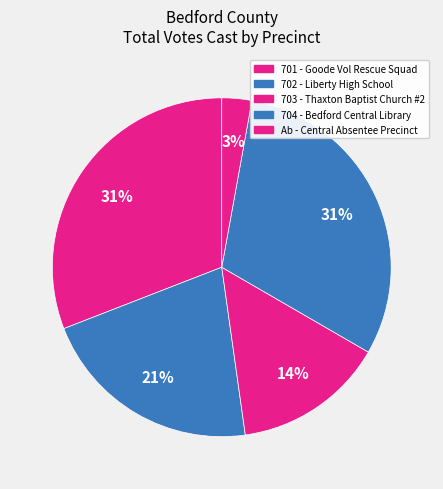

How many slices are in this pie chart?

5